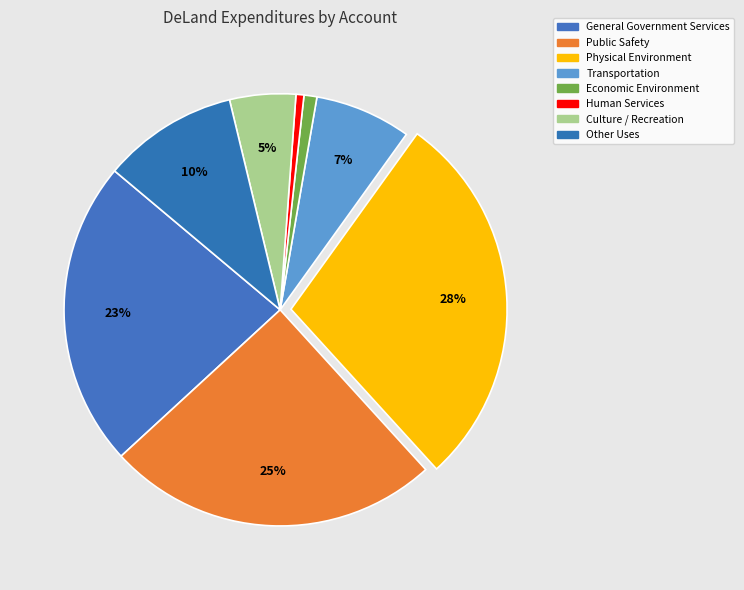

How many slices are in this pie chart?

8